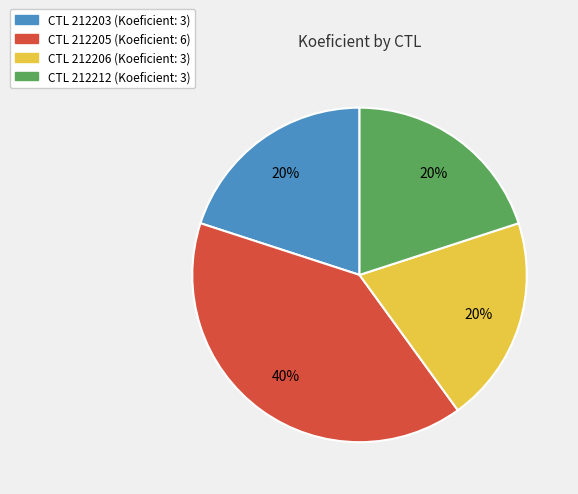

How many segments does this pie chart have?

4